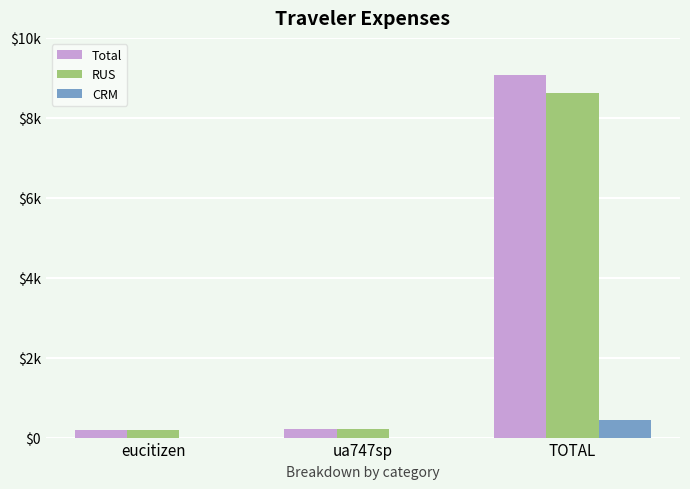

Does the chart contain stacked bars?

No